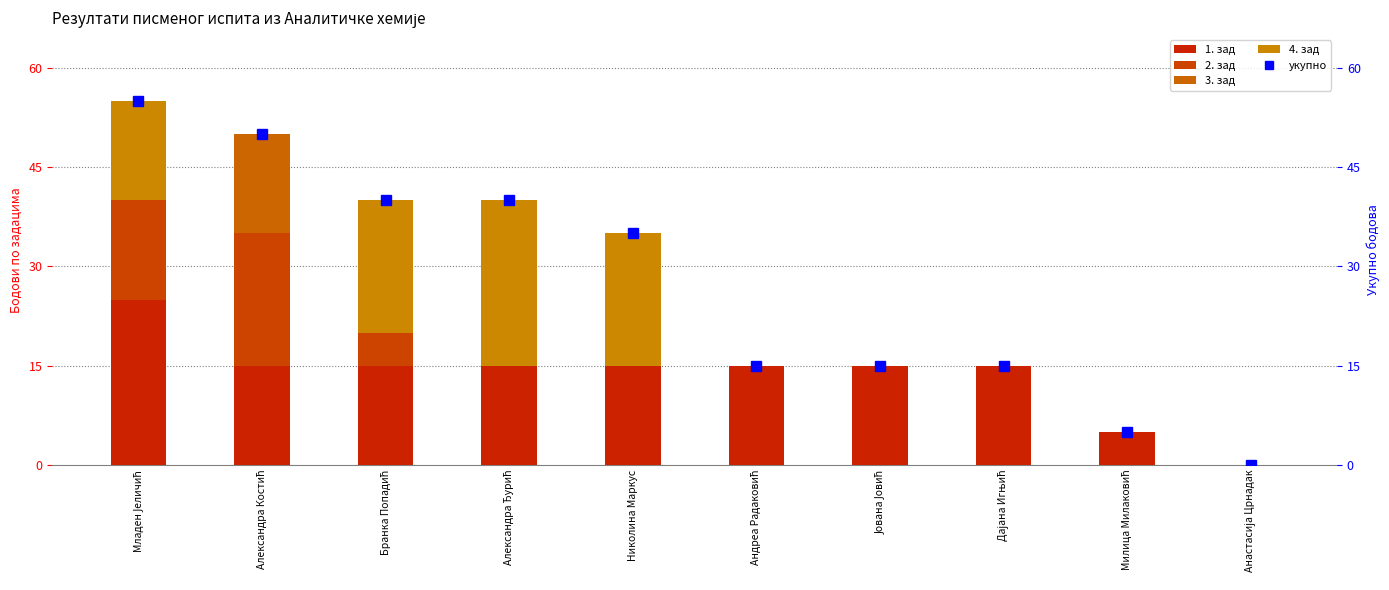

List the labels in order of 2. зад value, smallest first.

Александра Ђурић, Николина Маркус, Андреа Радаковић, Јована Јовић, Дајана Игњић, Милица Милаковић, Анастасија Црнадак, Бранка Попадић, Младен Јеличић, Александра Костић